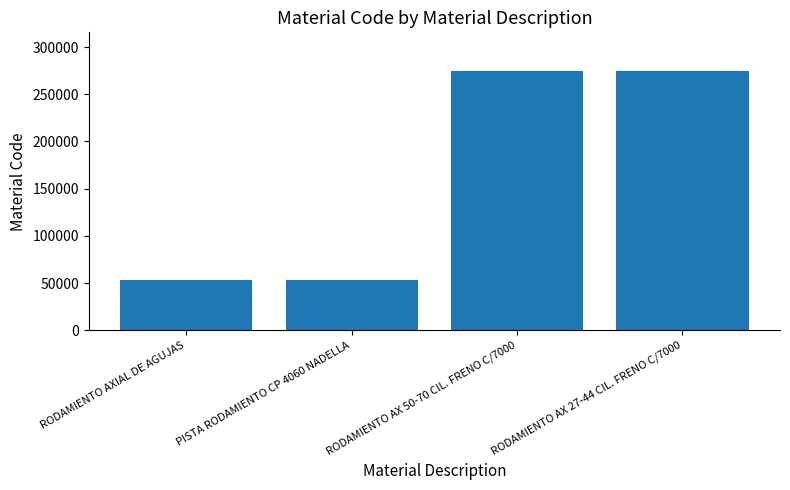

What is the difference between the values at RODAMIENTO AXIAL DE AGUJAS and RODAMIENTO AX 50-70 CIL. FRENO C/7000?

221387